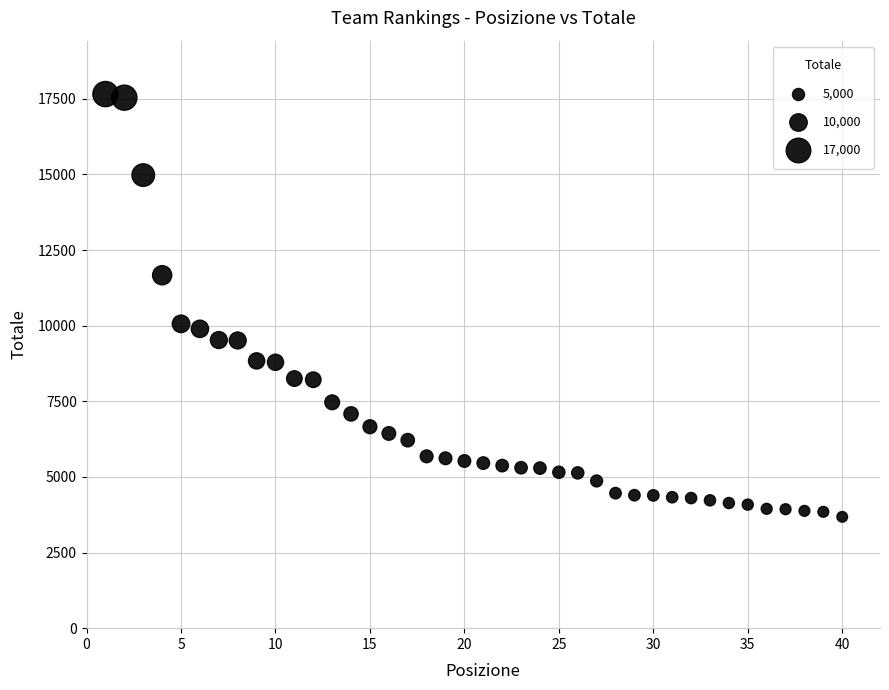

What is the range of Y values (max minus min)?

13974